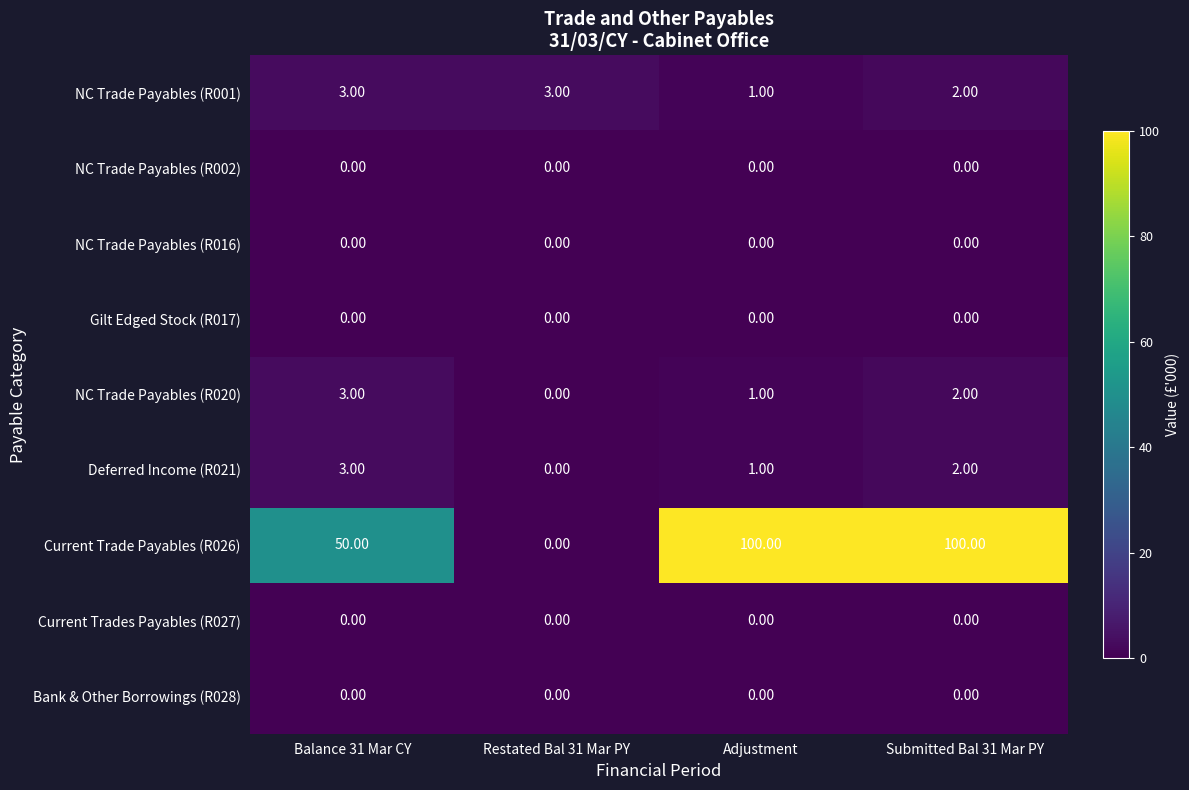

What is the total value across all series at Submitted Bal 31 Mar PY?

106